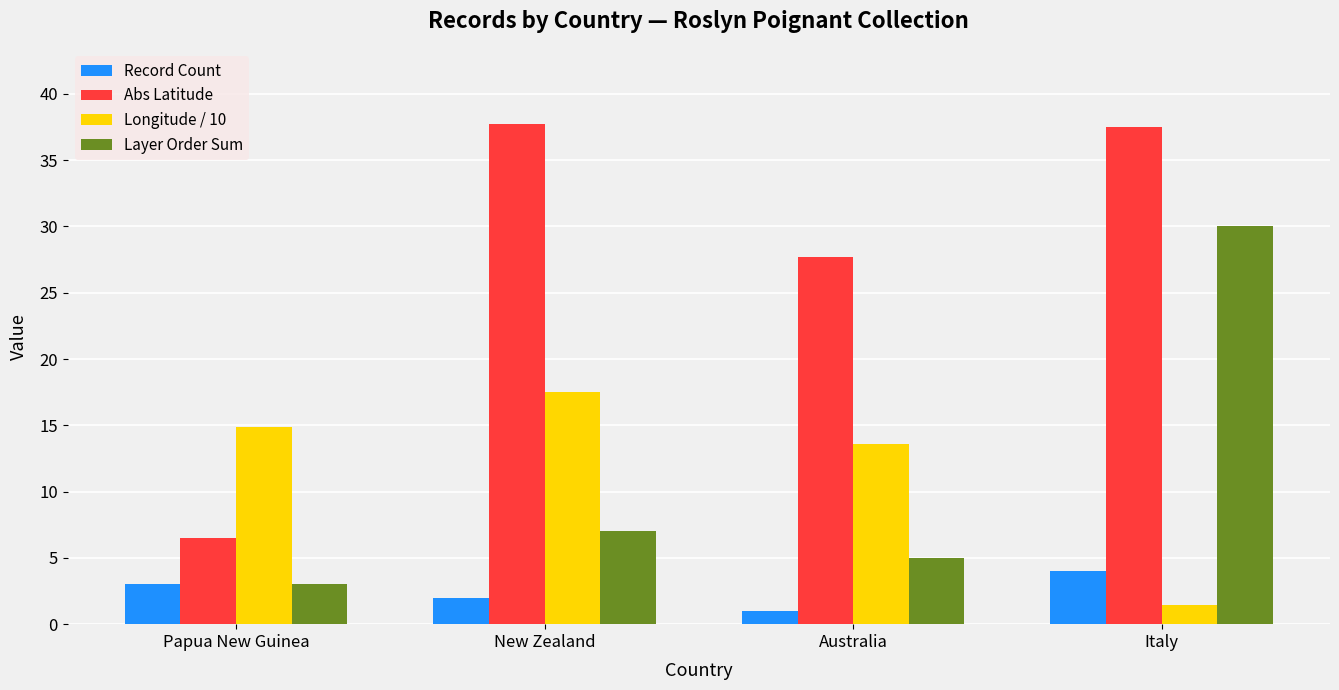

The Longitude / 10 series shows 1.4 at Italy. True or false?

True